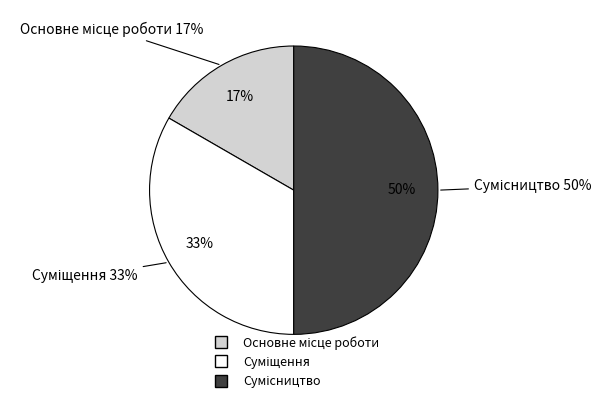

Which has a higher value, Суміщення or Сумісництво?

Сумісництво